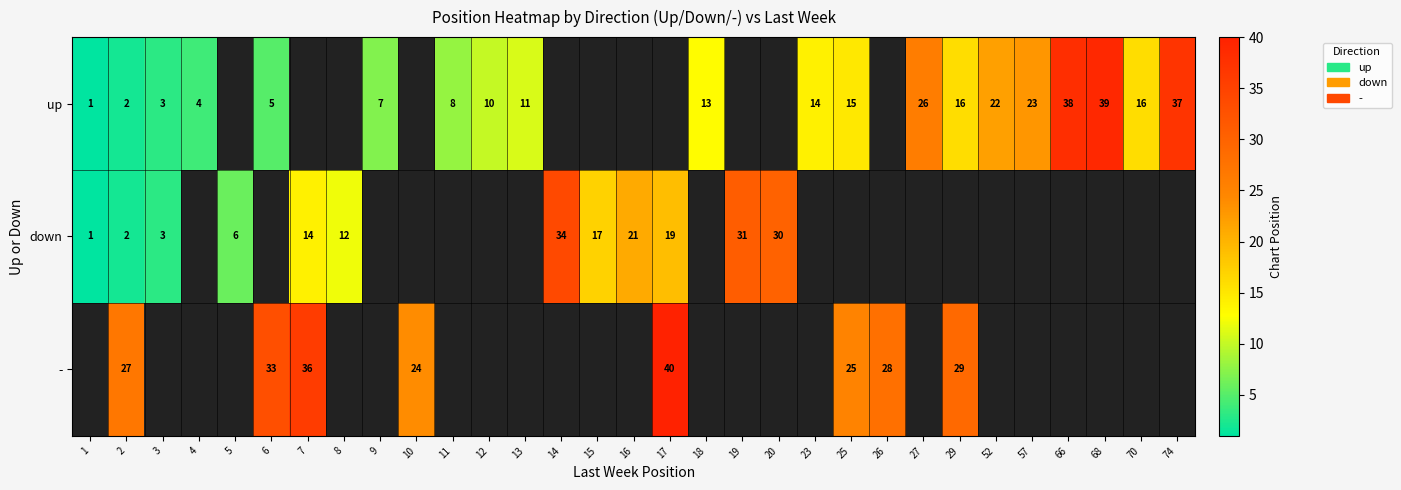

The up series shows 10 at 12. True or false?

True